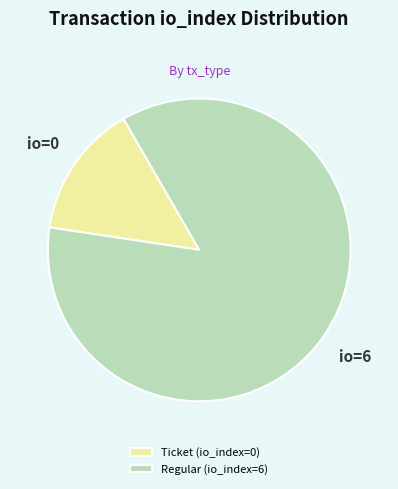

What is the smallest slice in the pie chart?

Ticket (io_index=0)